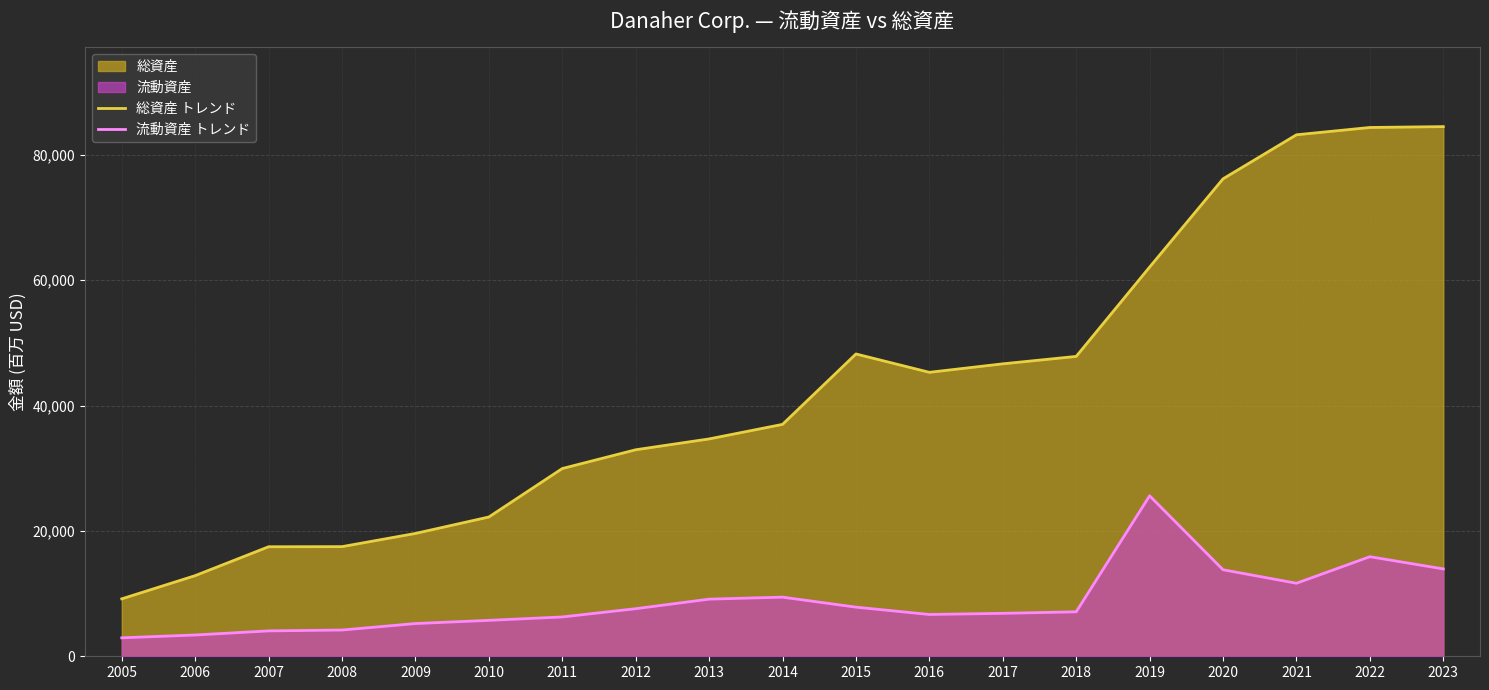

The value of 総資産 トレンド at 2008 is 17490. True or false?

True